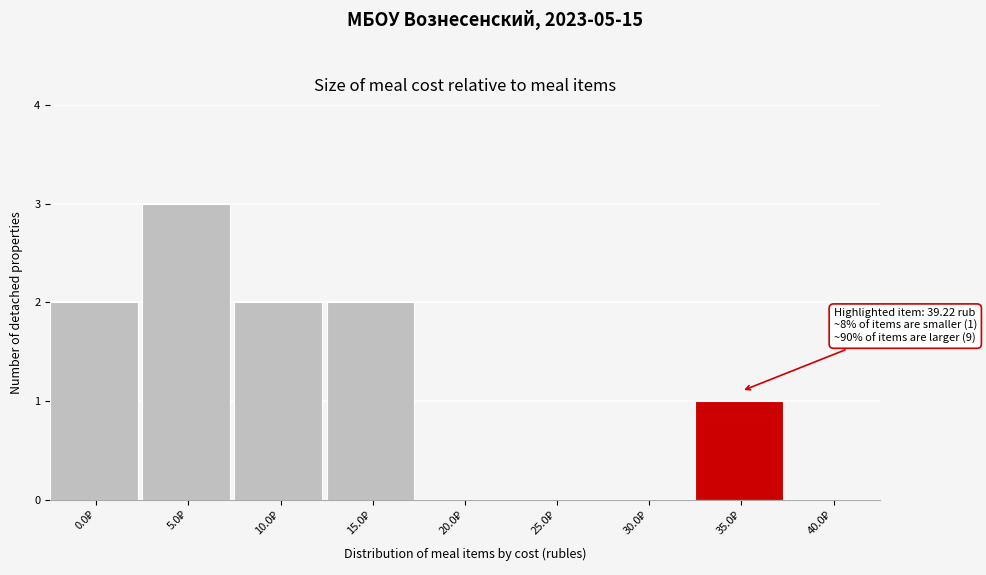

What is the sum of all values?

10